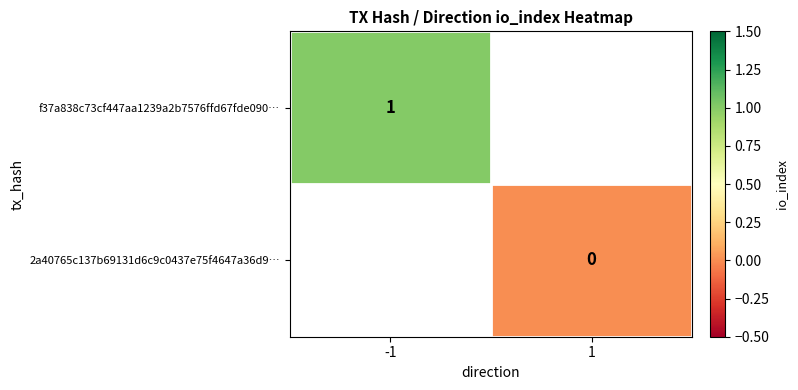

The value of f37a838c73cf447aa1239a2b7576ffd67fde090… at -1 is 1. True or false?

True